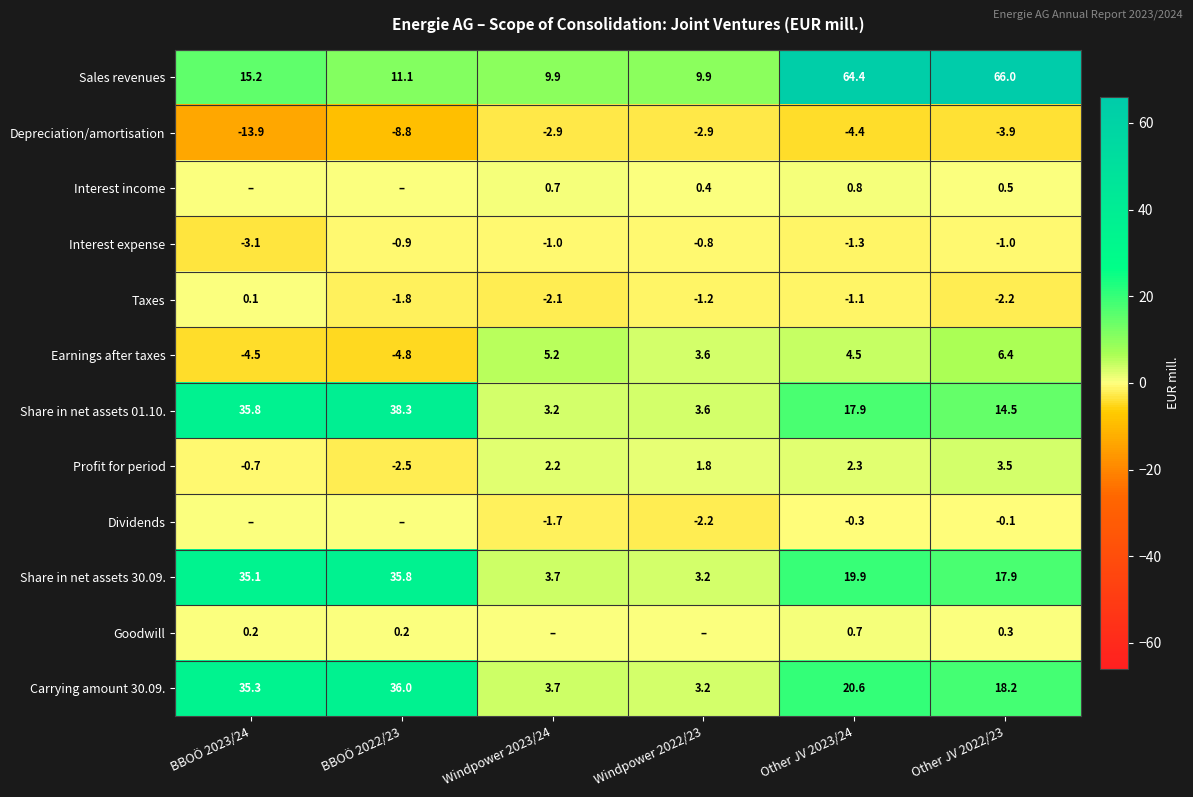

What is the average value of the Share in net assets 30.09. series?

19.3